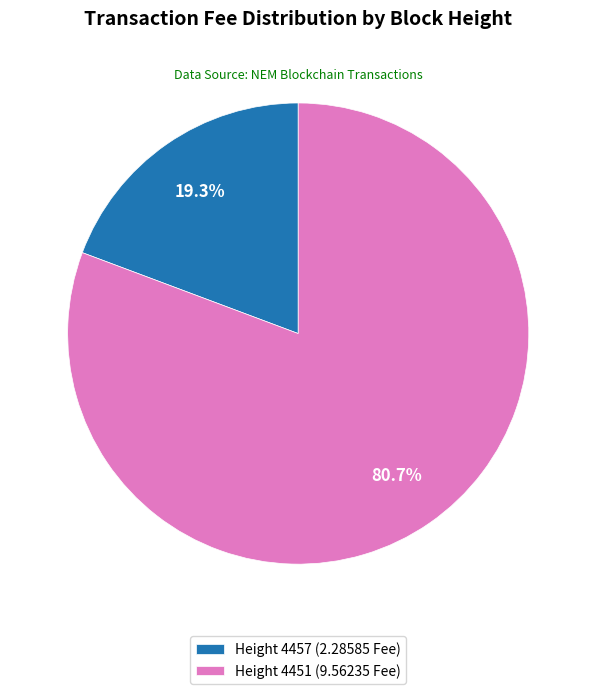

Between Height 4457 (2.28585 Fee) and Height 4451 (9.56235 Fee), which is larger?

Height 4451 (9.56235 Fee)